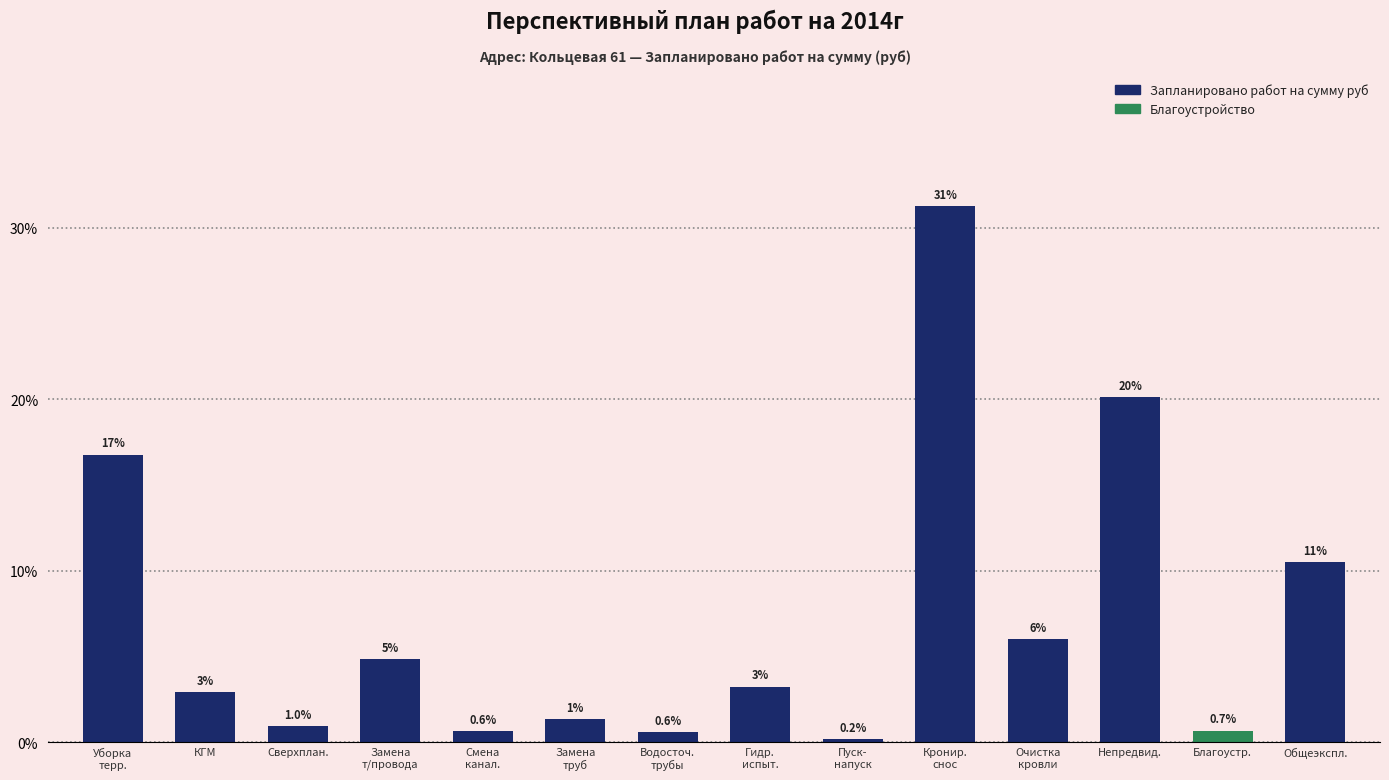

What is the change in value from Водосточ.
трубы to Очистка
кровли?

+5.4